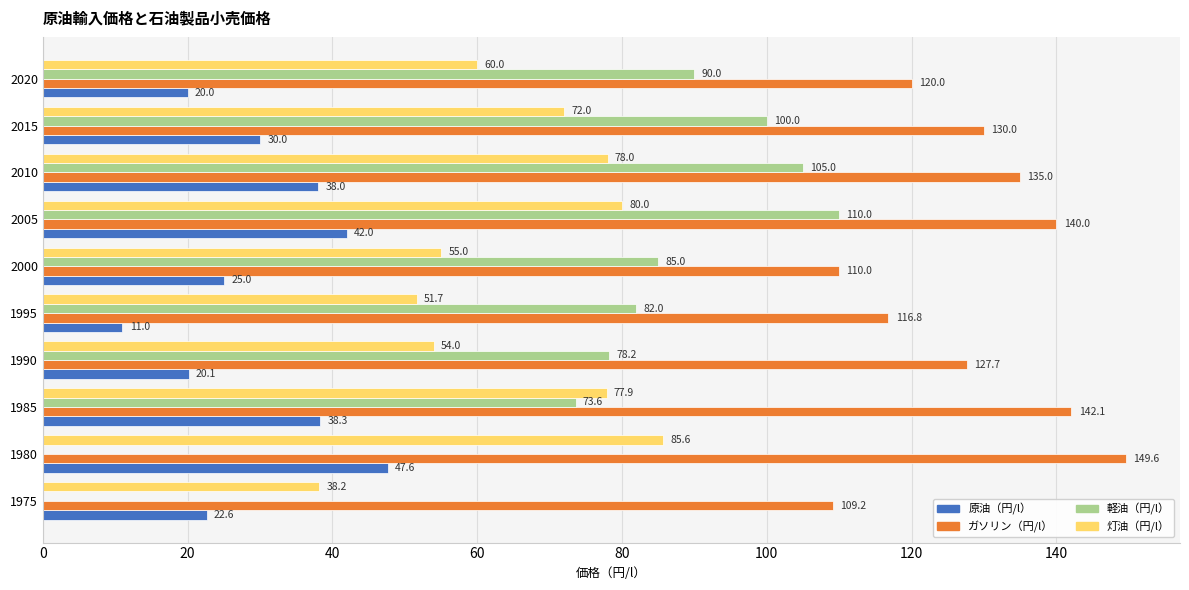

What is the sum of all 灯油（円/l） values?

652.4